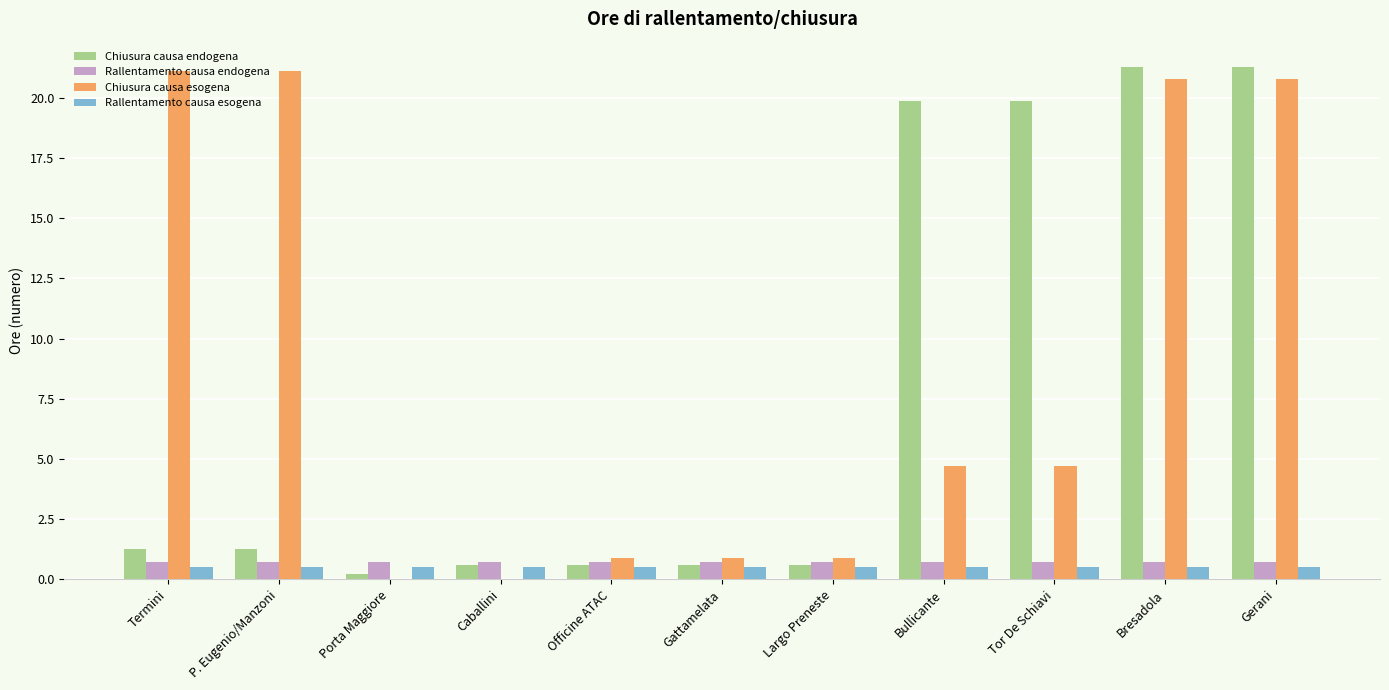

What is the total value across all series at Gerani?

43.3